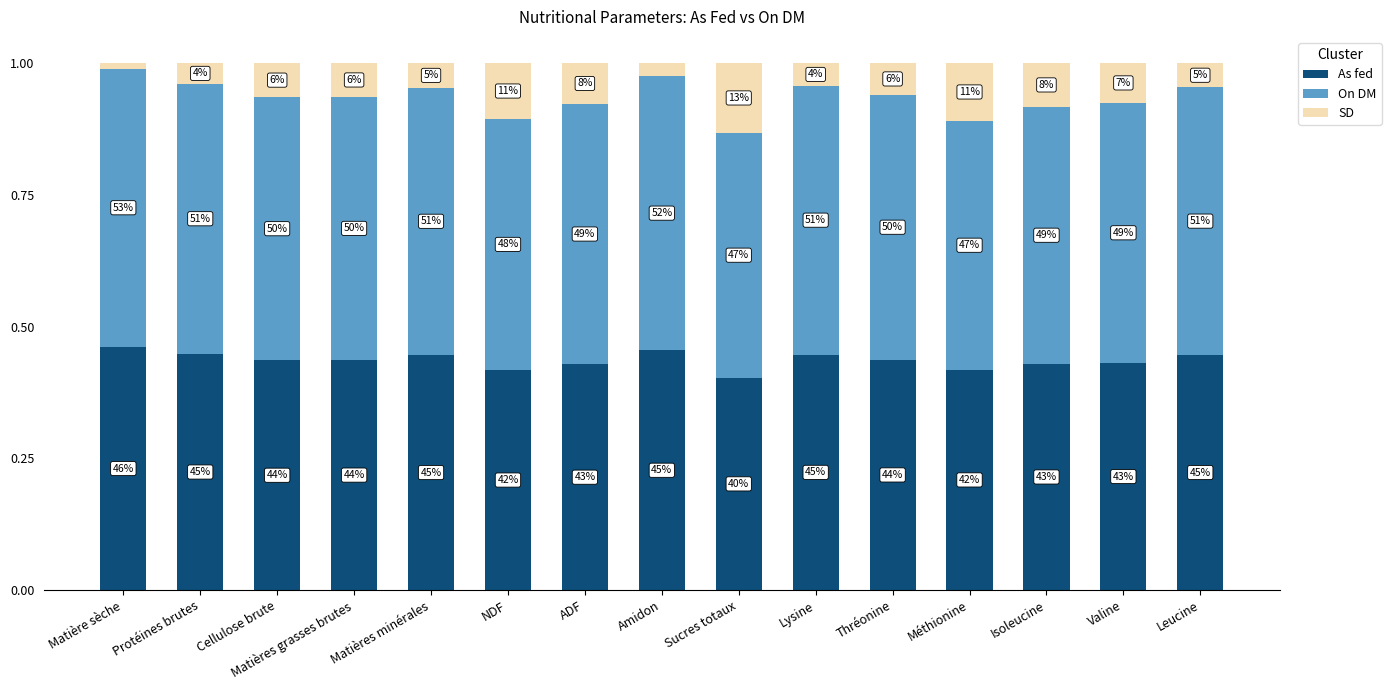

What are all the series names shown in the legend?

As fed, On DM, SD